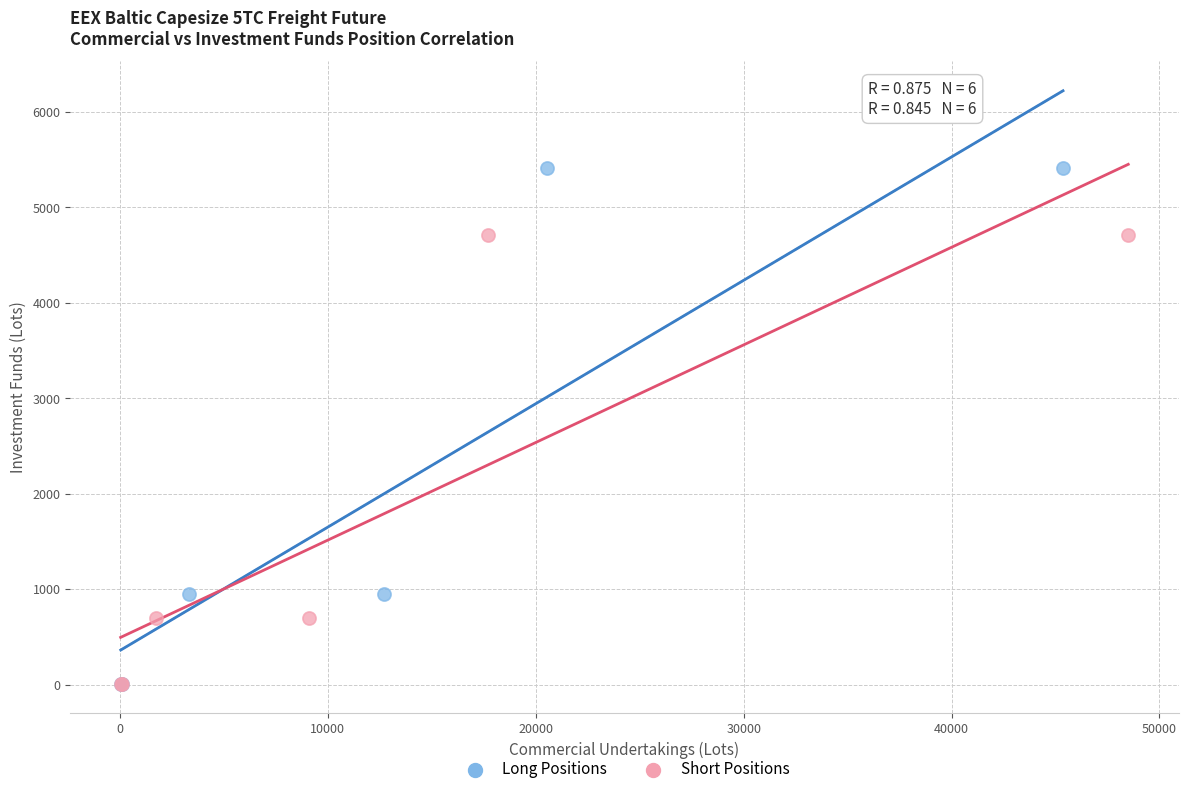

Which series contains the highest Y value?

Long Positions